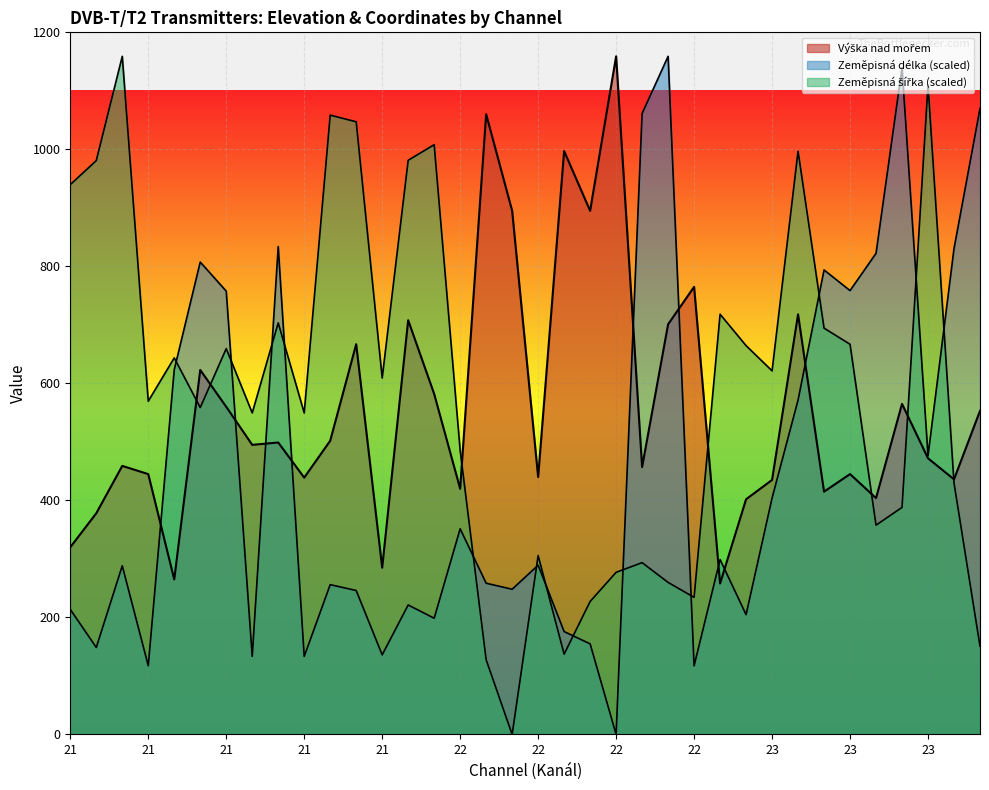

Between which two adjacent categories do Zeměpisná délka and Výška nad mořem first intersect?

21 and 21